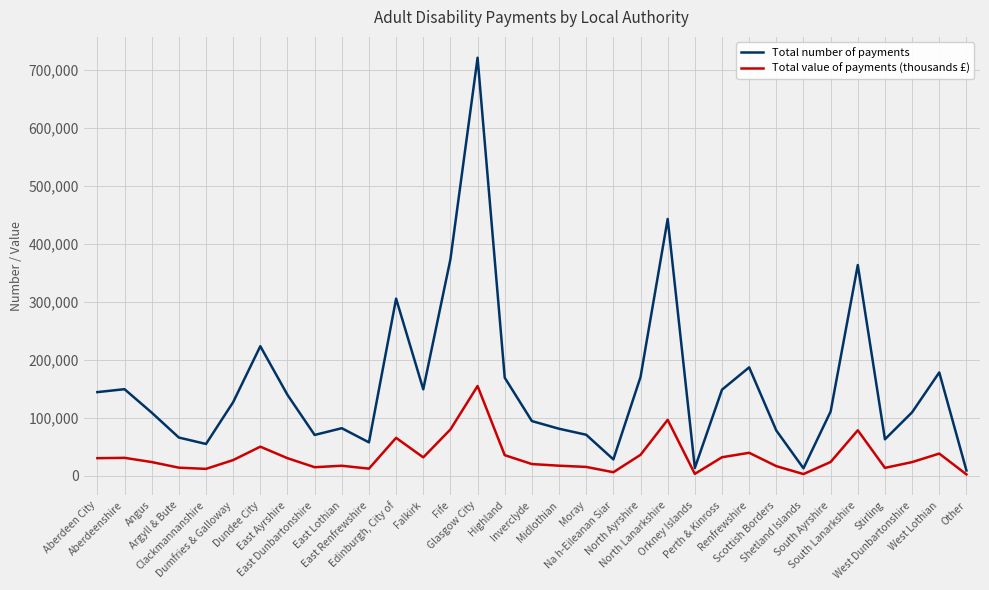

Where is Total number of payments nearest to the value 365075?

South Lanarkshire